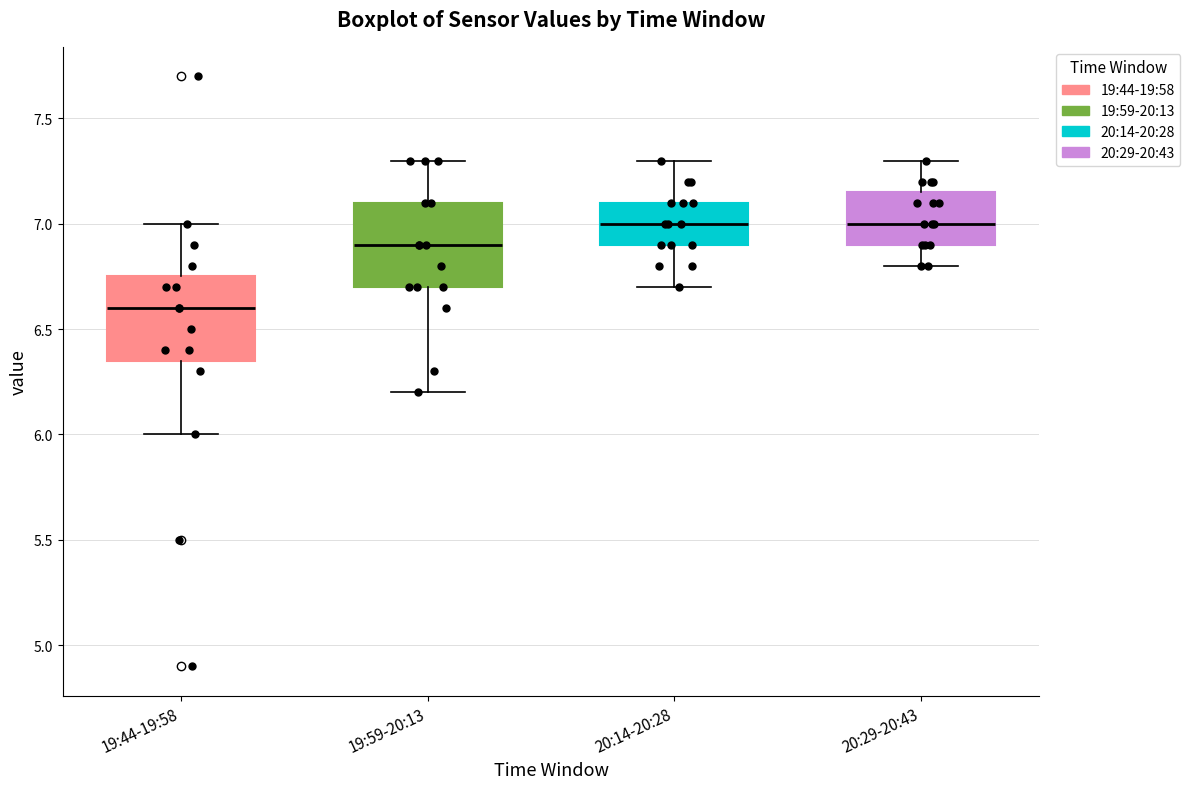

Reading left to right, transcribe this box plot: for each box, give where its median line is, the range the box spans, and where its two whiskers end, as read against the y-axis. The values are not printed on the chart, so give them approximately, as read against the axis.

19:44-19:58: median 6.60, box 6.35 to 6.75, whiskers 6.00 to 7.00
19:59-20:13: median 6.90, box 6.70 to 7.10, whiskers 6.20 to 7.30
20:14-20:28: median 7.00, box 6.90 to 7.10, whiskers 6.70 to 7.30
20:29-20:43: median 7.00, box 6.90 to 7.15, whiskers 6.80 to 7.30